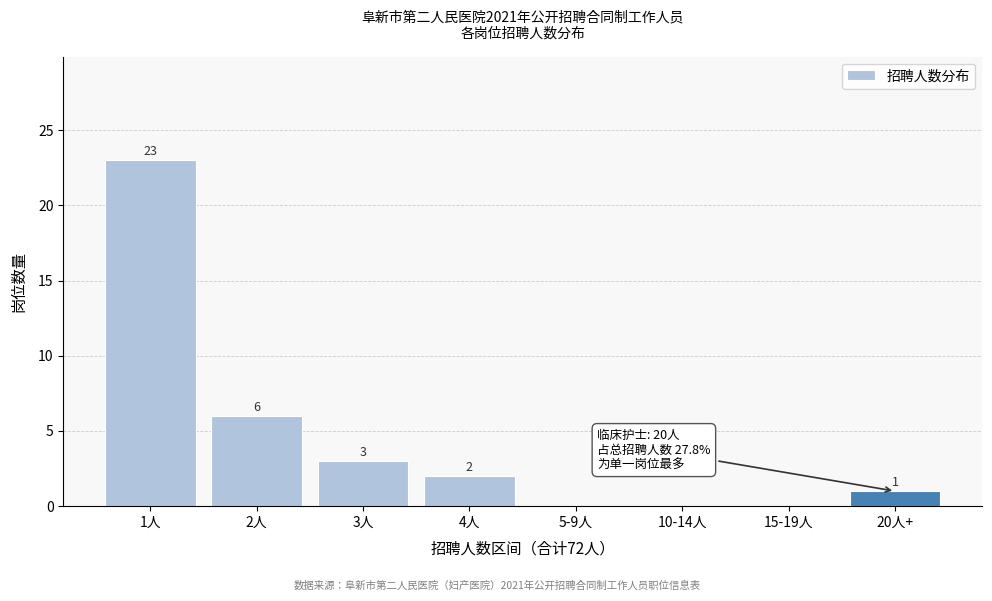

Reading right to left, transcribe all the data shown in this chart.

20人+=1	15-19人=0	10-14人=0	5-9人=0	4人=2	3人=3	2人=6	1人=23